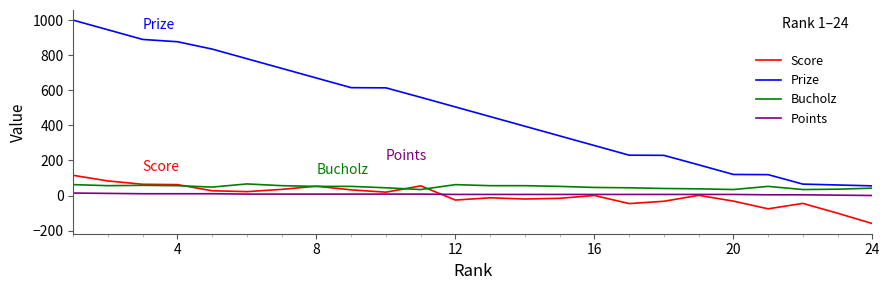

Does the chart display data point markers on the line(s)?

No